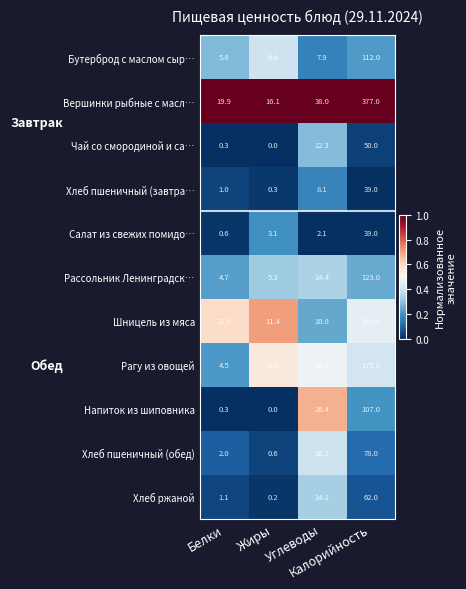

What is the total value across all series at Углеводы?

169.5